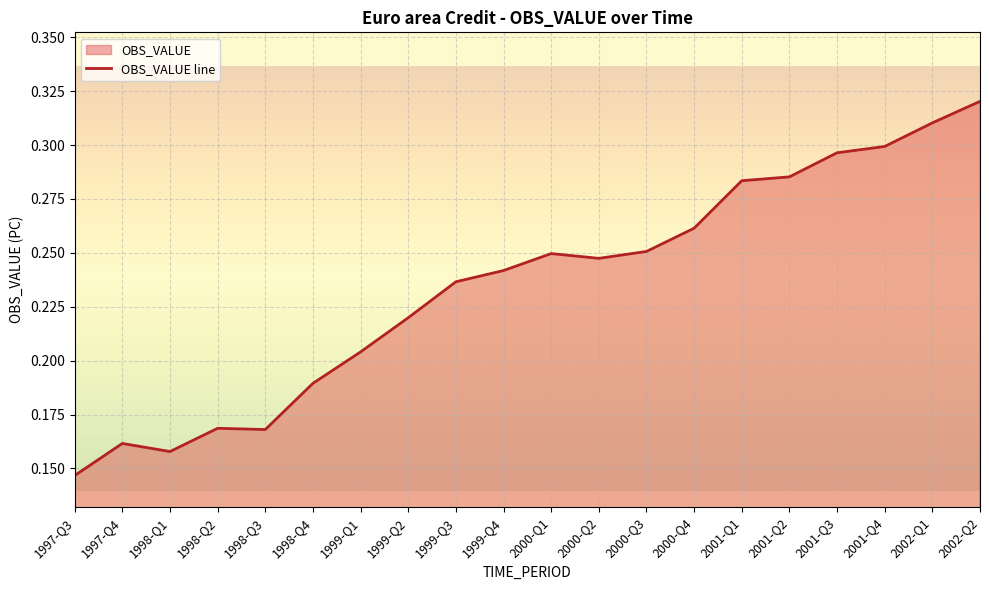

True or false: the data shows 0.1 at 1999-Q4.

False